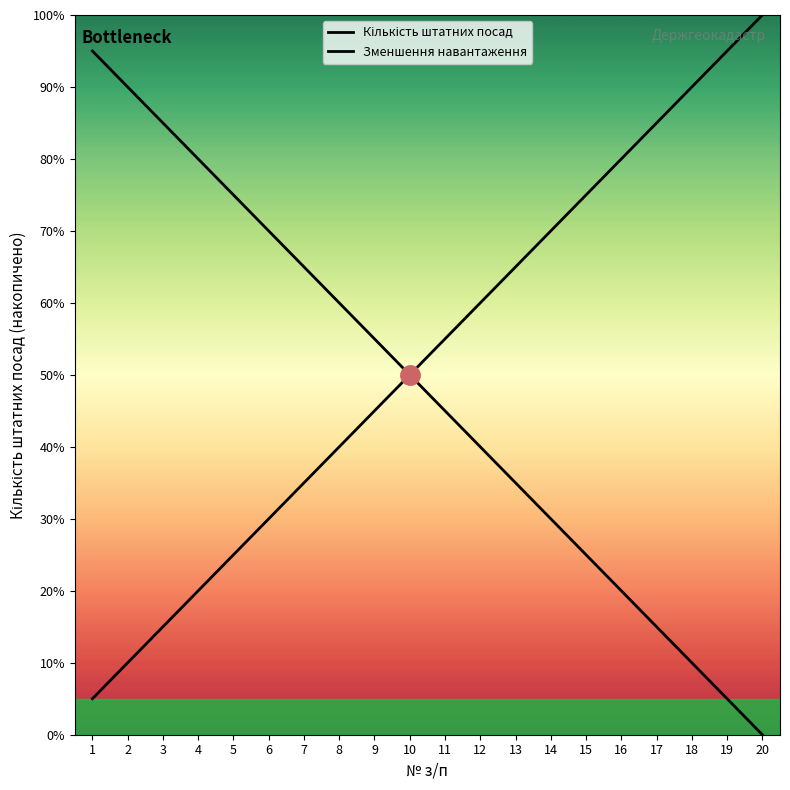

Rank the series by their maximum value, from highest to lowest.

Кількість штатних посад, Зменшення навантаження